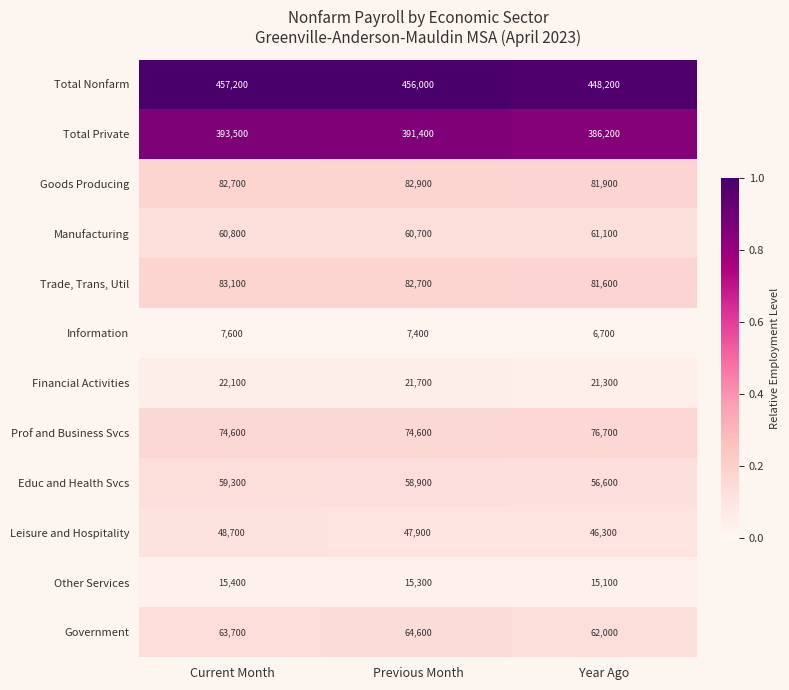

Between Current Month and Year Ago, which series saw the biggest shift?

Total Nonfarm